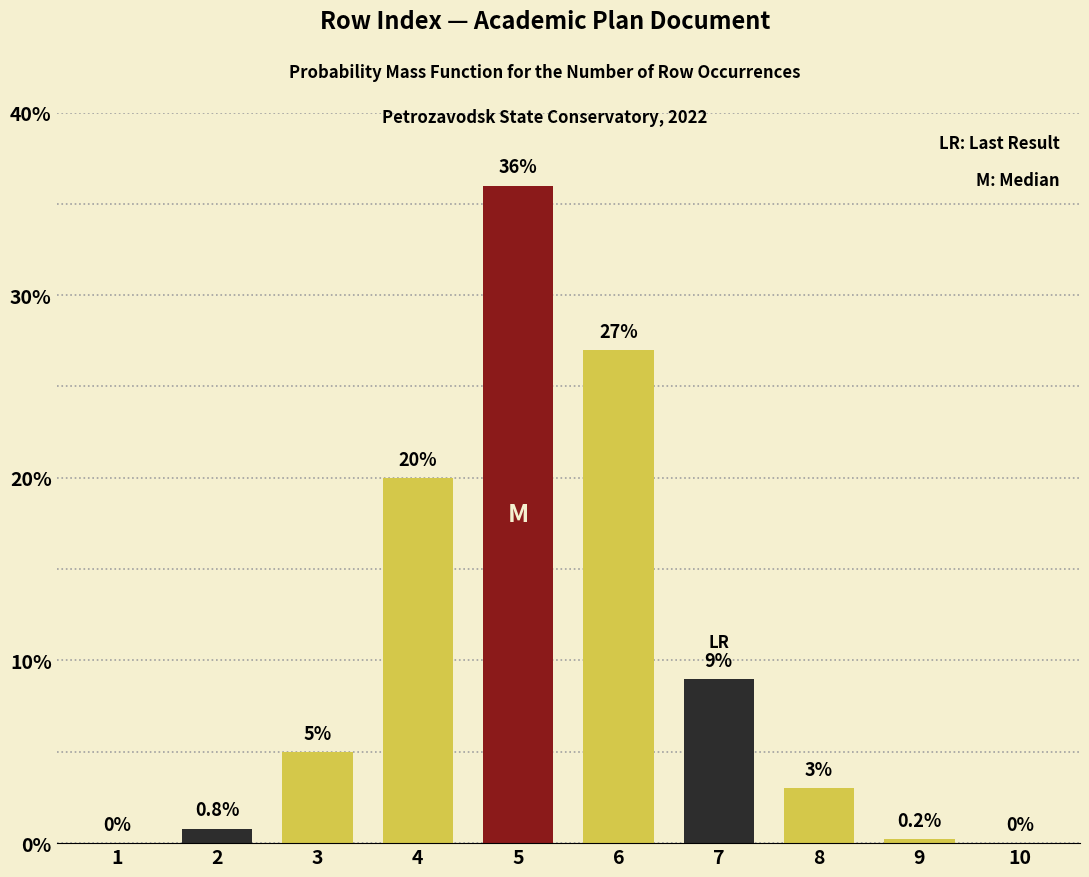

Reading left to right, list all the values displayed in this chart.

1=0.0	2=0.8	3=5.0	4=20.0	5=36.0	6=27.0	7=9.0	8=3.0	9=0.2	10=0.0